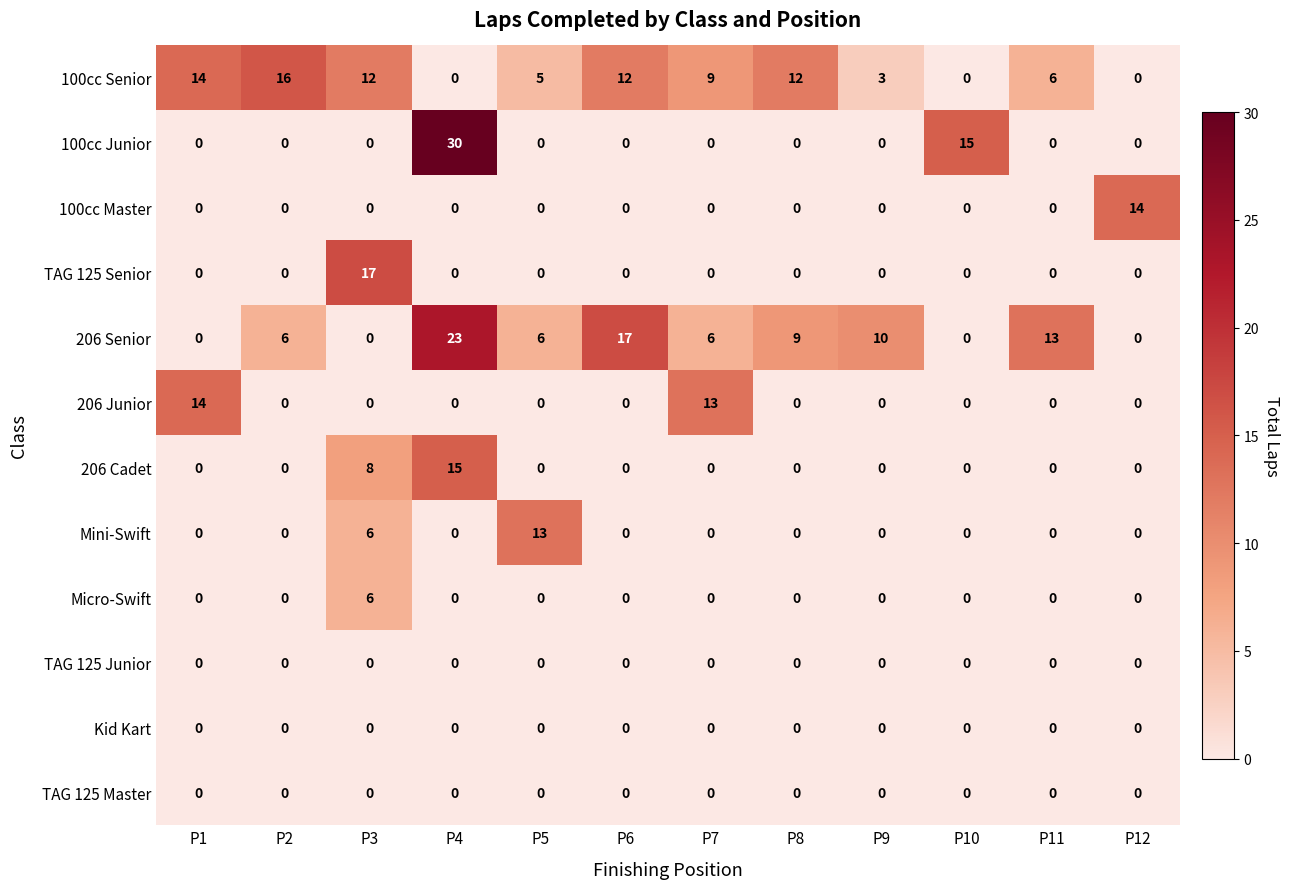

Is the value of 100cc Senior at P5 greater than the value of Mini-Swift at P11?

Yes